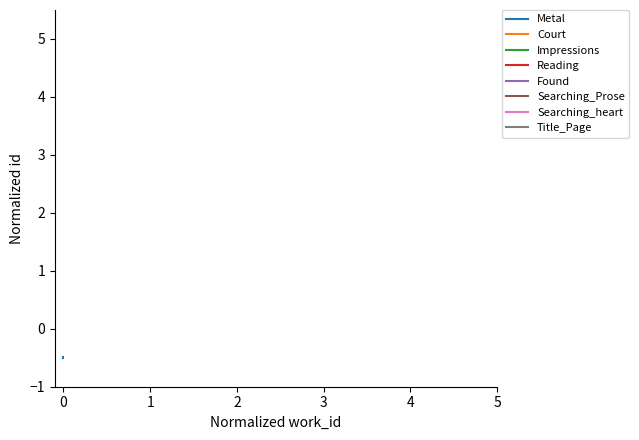

Which series has the largest total across all categories?

Metal